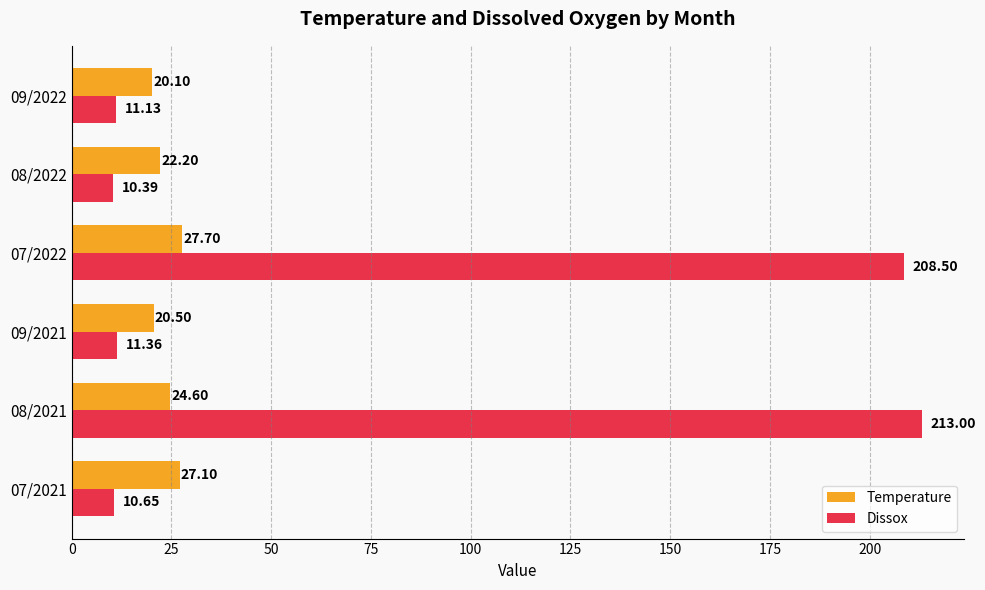

At which label does Temperature reach its peak?

07/2022